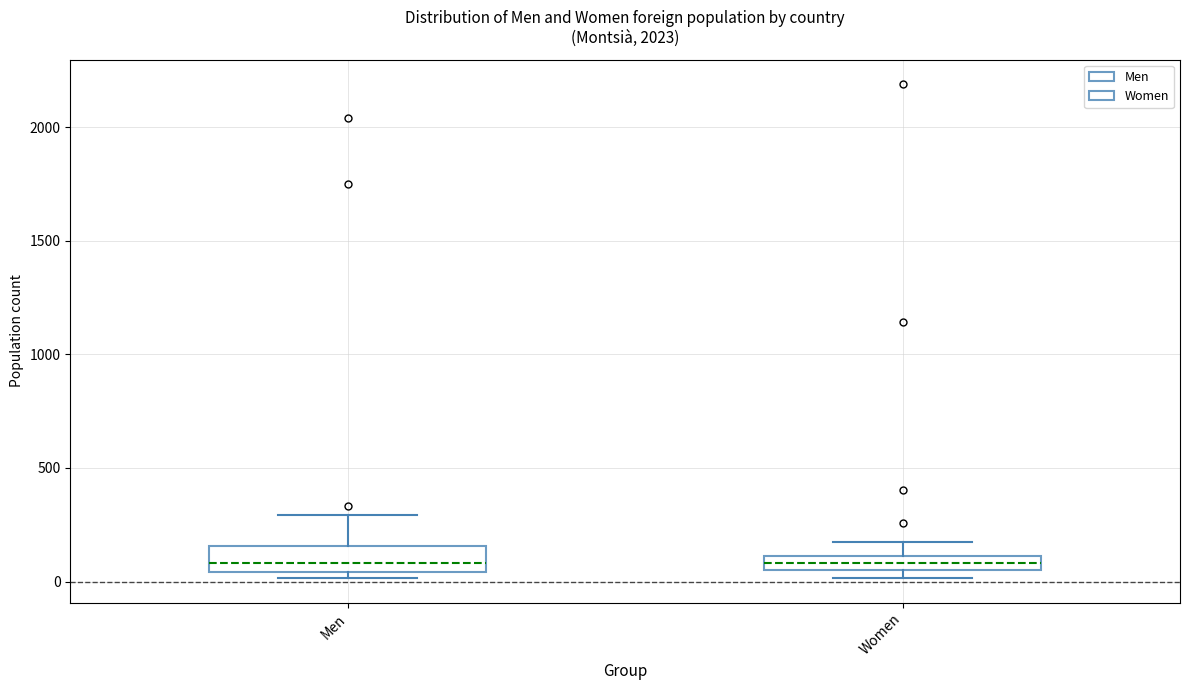

Which box is the tallest, from its lower edge to its upper edge?

Men